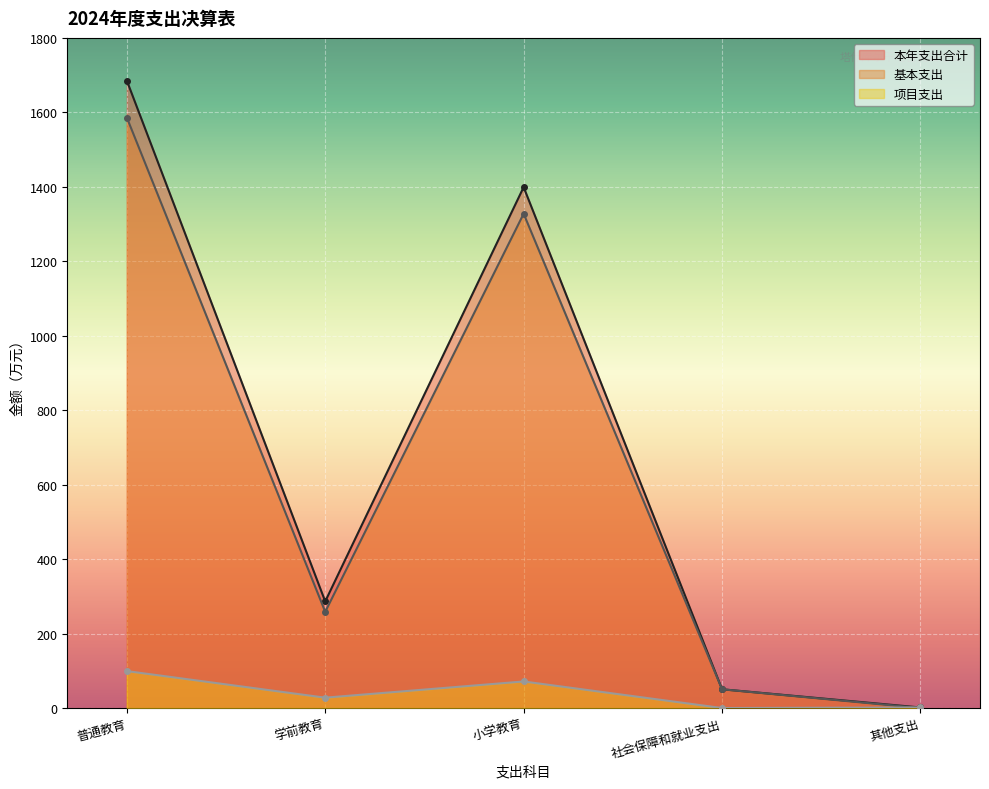

At which label does 基本支出 first exceed 258?

普通教育